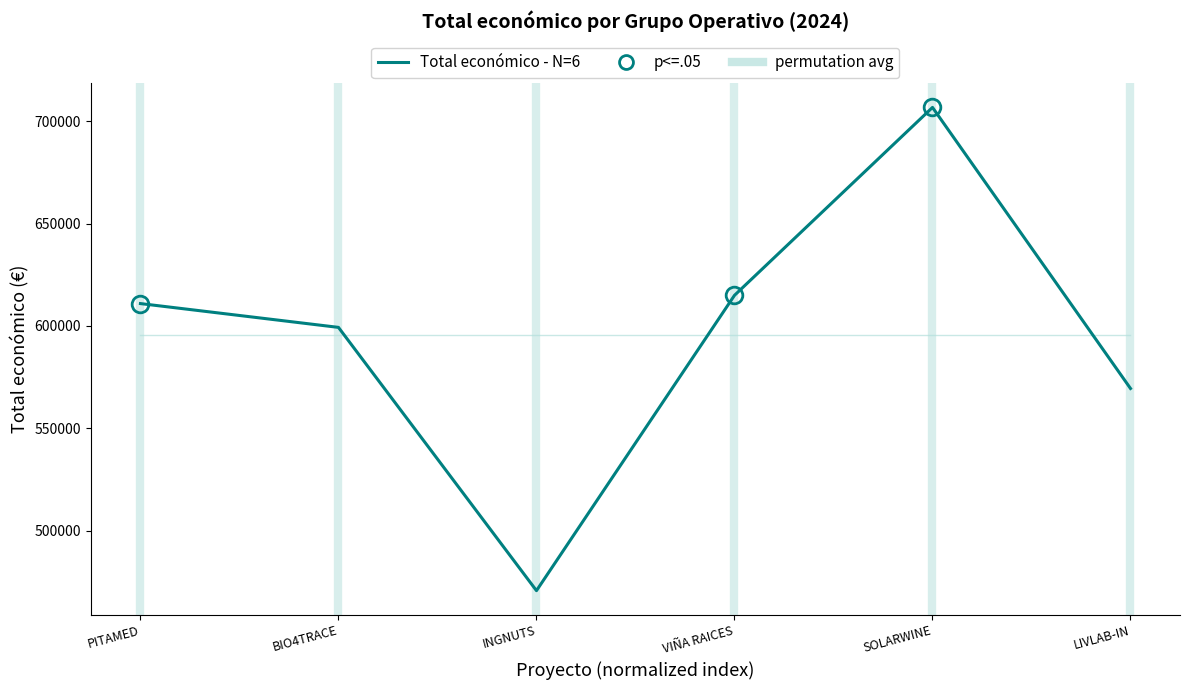

Is it true that permutation avg equals 595307.7 at BIO4TRACE?

True